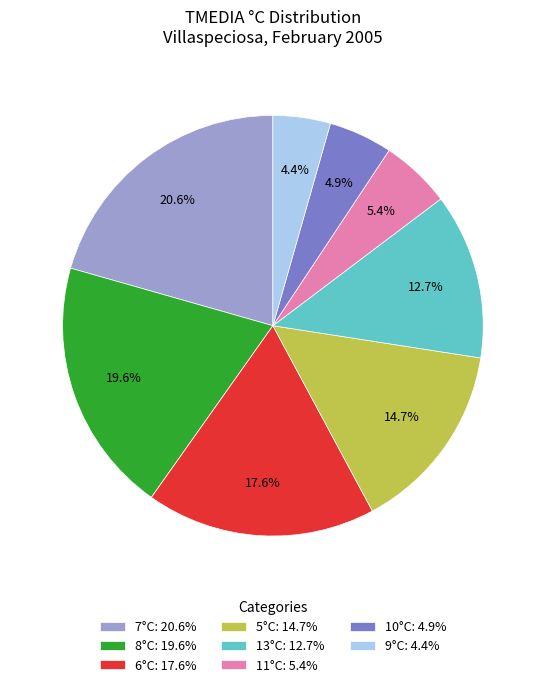

Does 5°C: 14.7% account for over 50% of the chart?

No